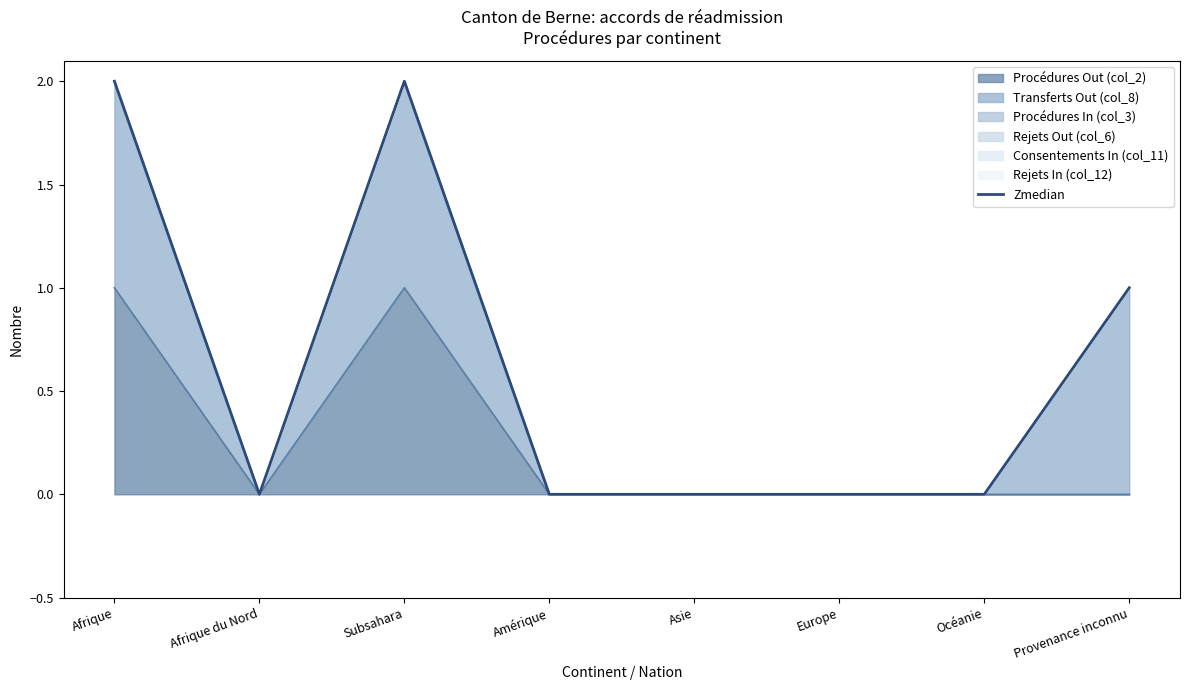

How many lines are shown in the chart?

1